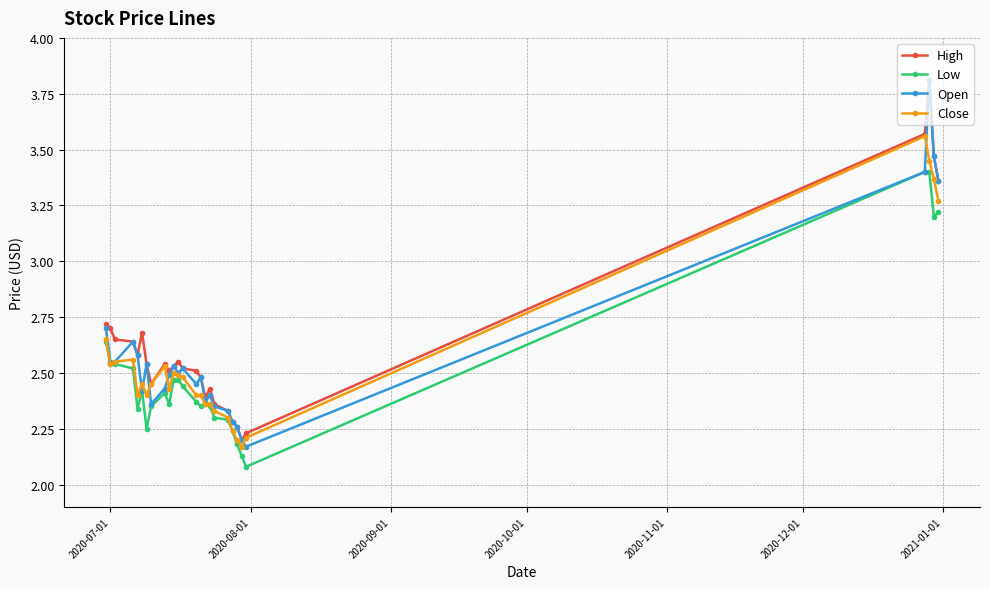

How many Close values are between 2 and 3?

23